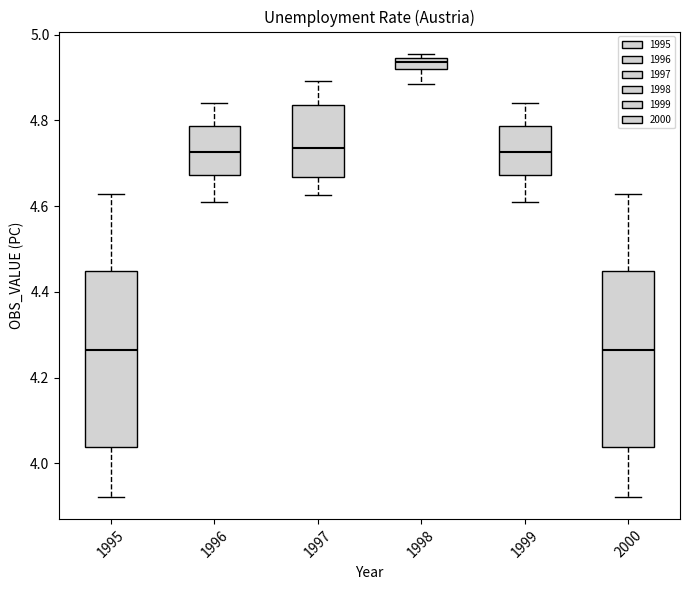

Where is the lower edge of the box at x = 1996 on the y-axis? The values are not printed on the chart, so give them approximately, as read against the axis.

4.68